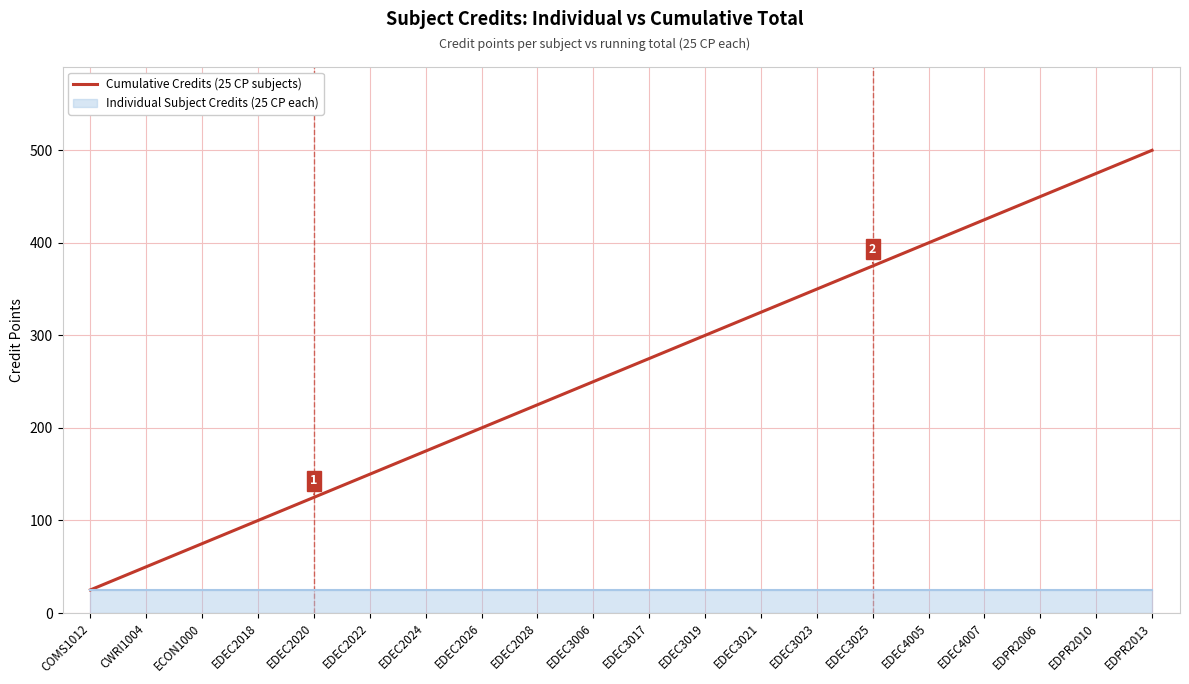

What value does the data have at EDEC3006?

250